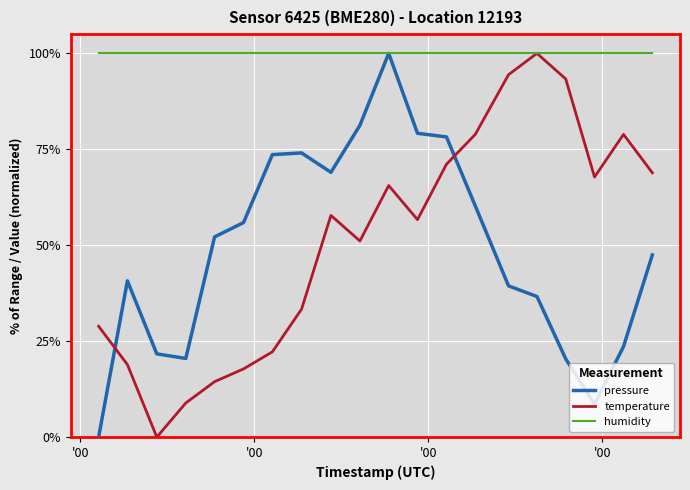

Which series has the largest total across all categories?

humidity